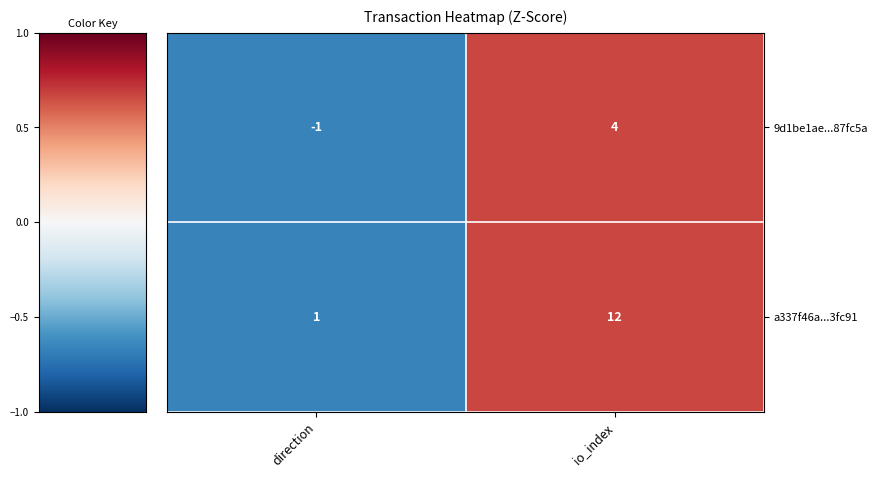

At which category is the sum across all series the highest?

io_index